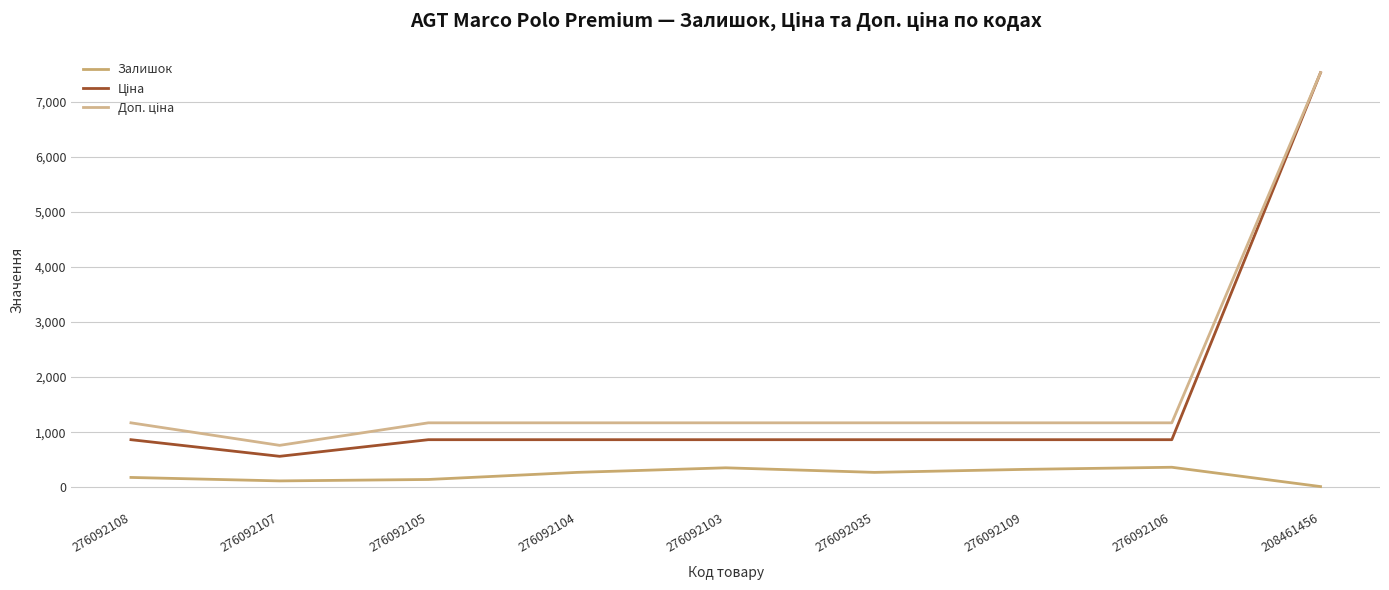

What position from the right is 276092109?

3